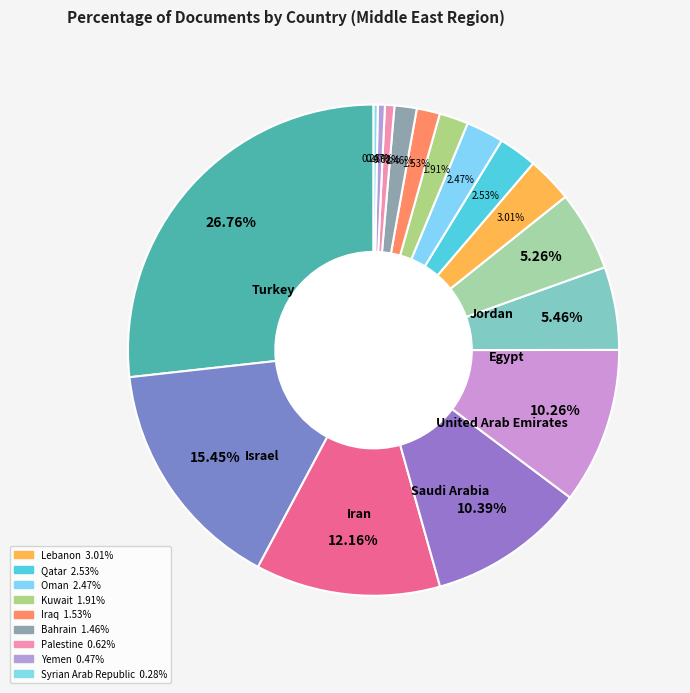

Count the number of slices in the pie.

16